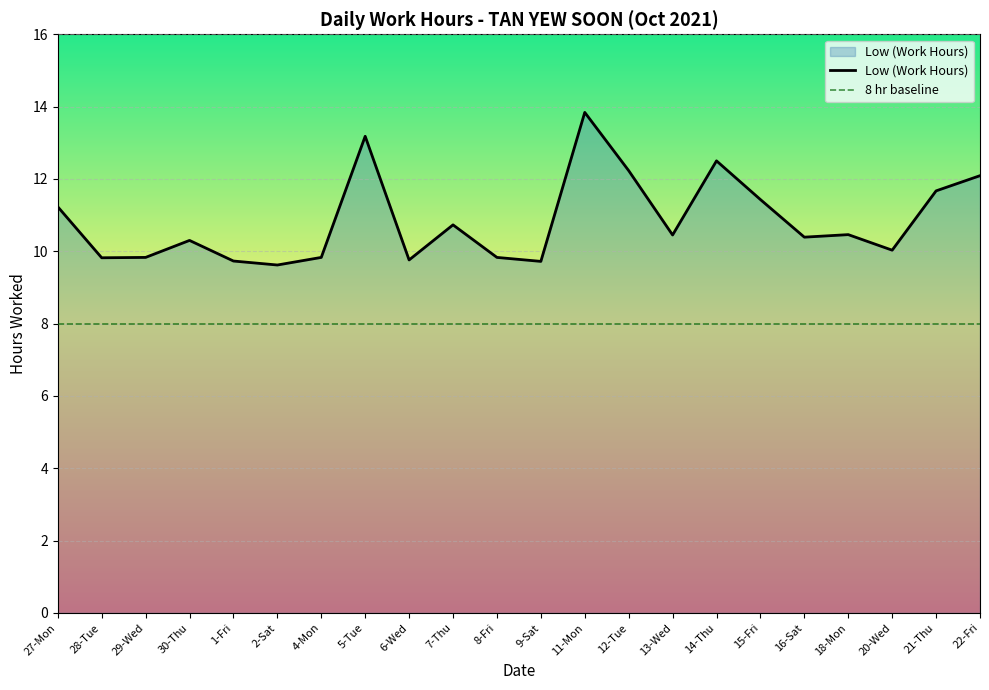

Which has a higher value, 28-Tue or 8-Fri?

8-Fri